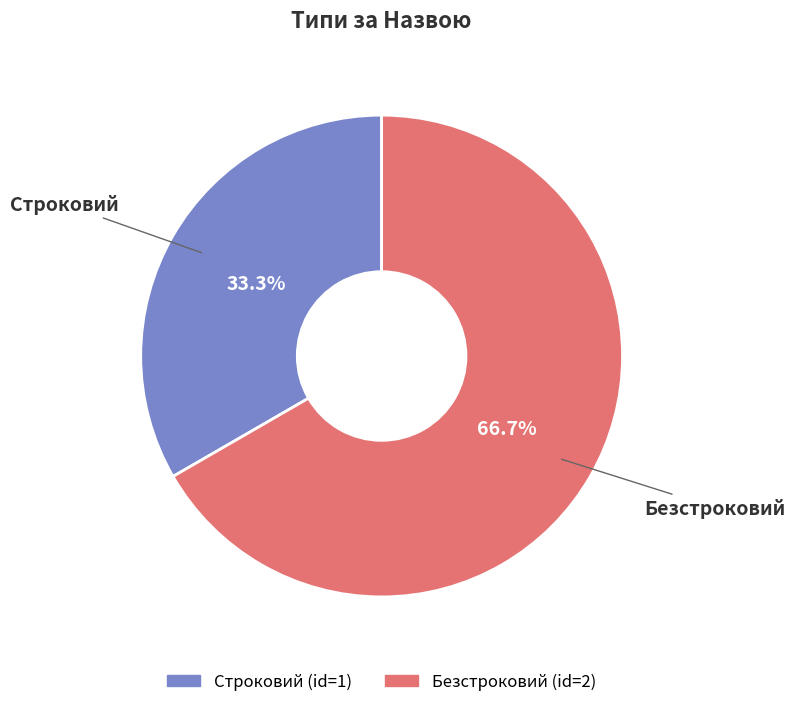

To the nearest percent, what is the difference between the largest and smallest slice percentages?

33%